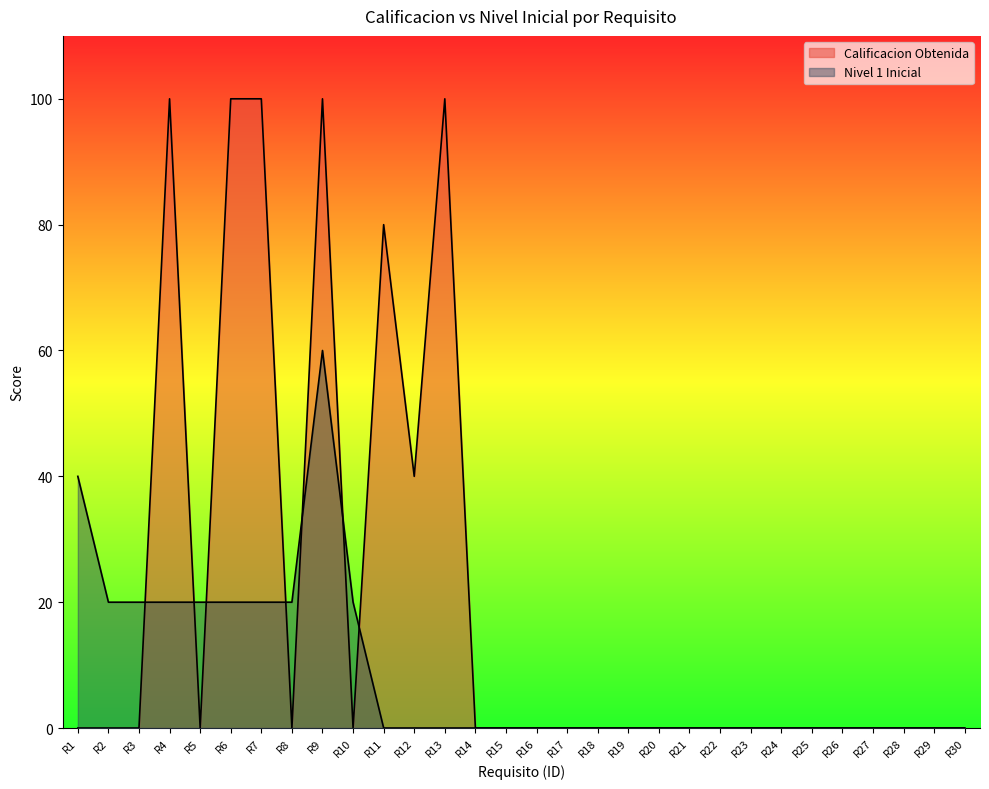

At which category does the chart reach its minimum across all series?

R1